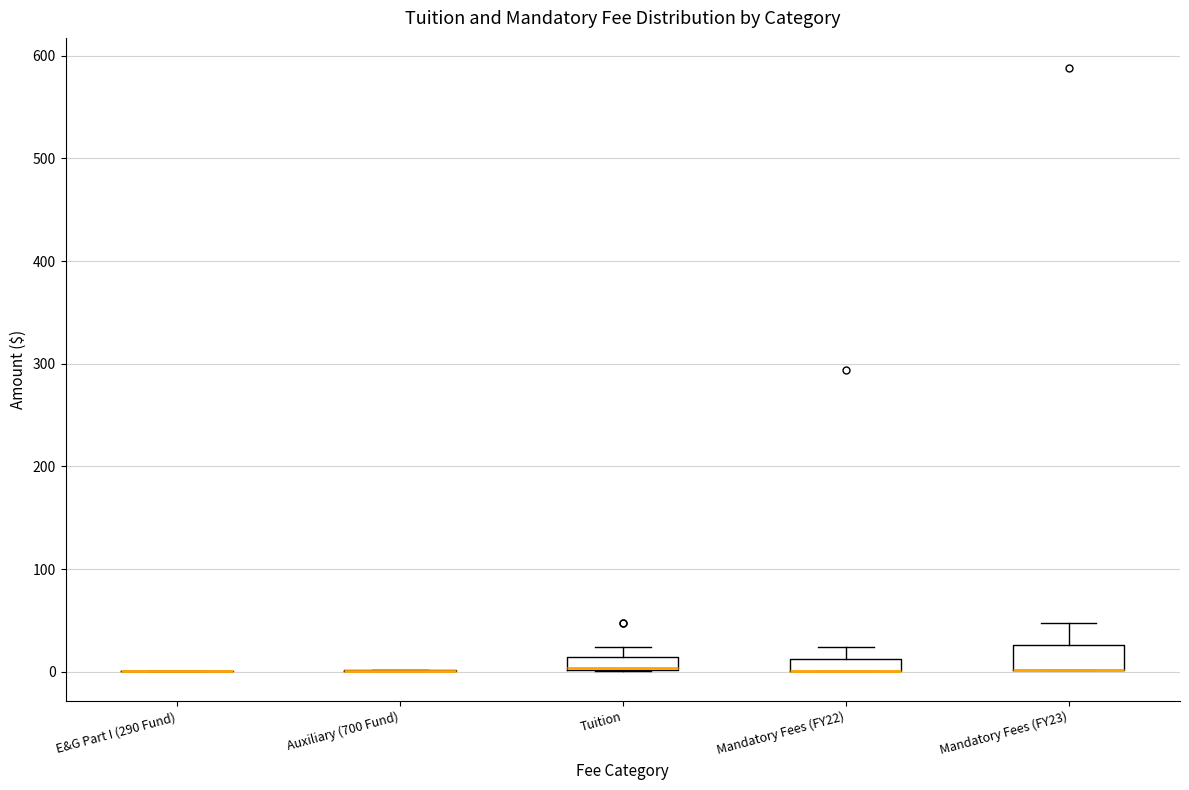

Comparing the boxes themselves (not the whiskers), which one is the tallest?

Mandatory Fees (FY23)